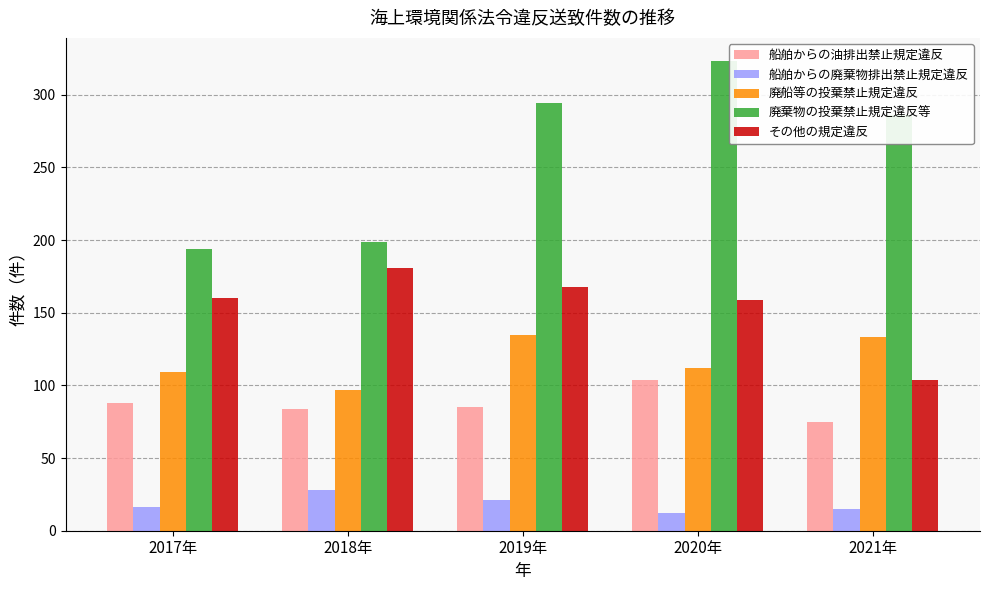

At which label is 船舶からの油排出禁止規定違反 closest to 89?

2017年